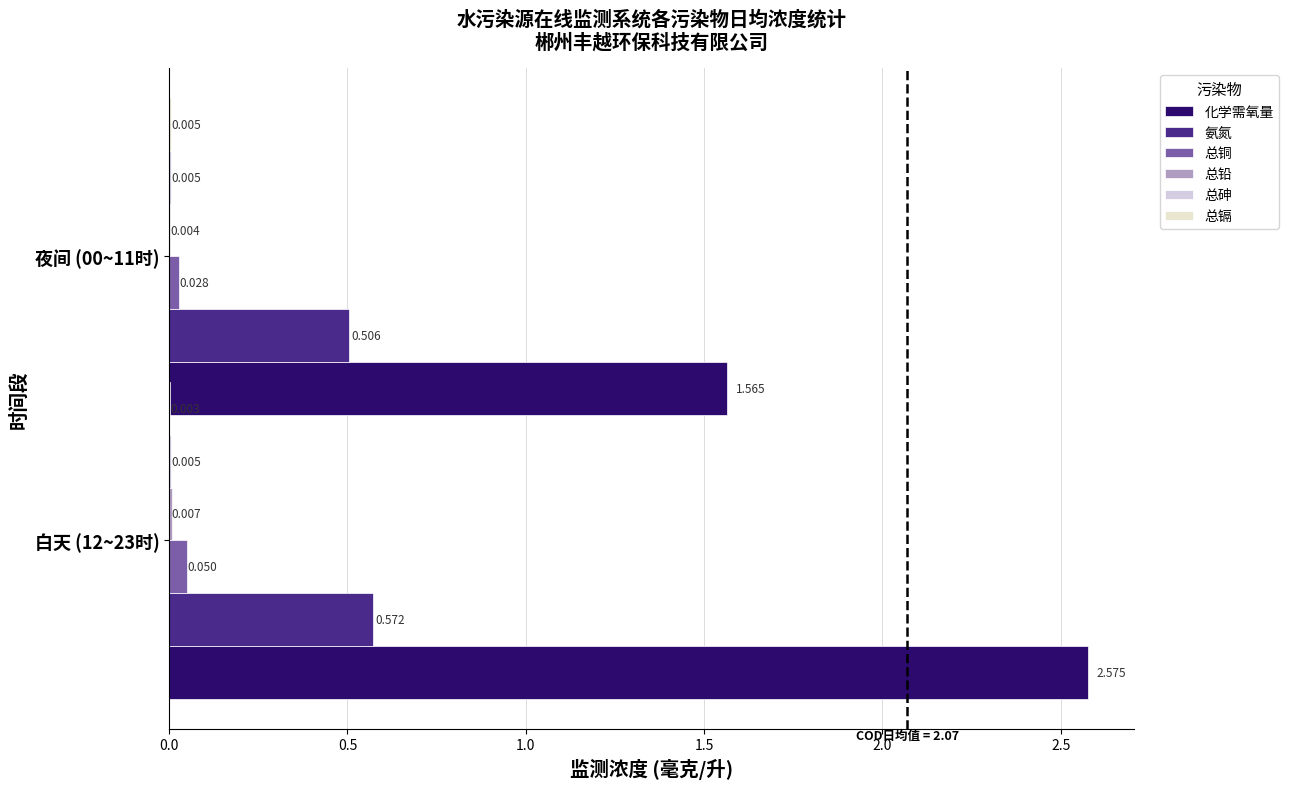

What is the highest value of the 氨氮 series?

0.6